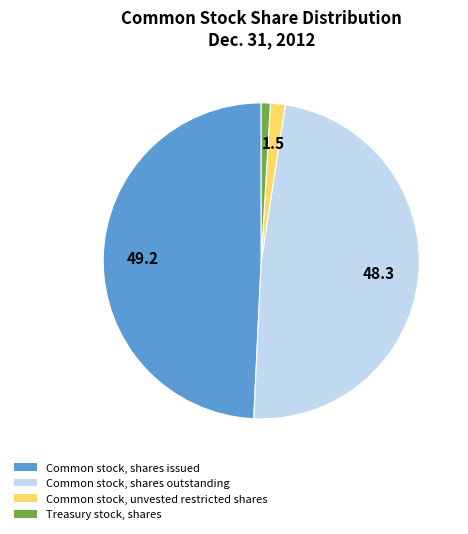

Rank the categories by value from lowest to highest.

Treasury stock, shares, Common stock, unvested restricted shares, Common stock, shares outstanding, Common stock, shares issued